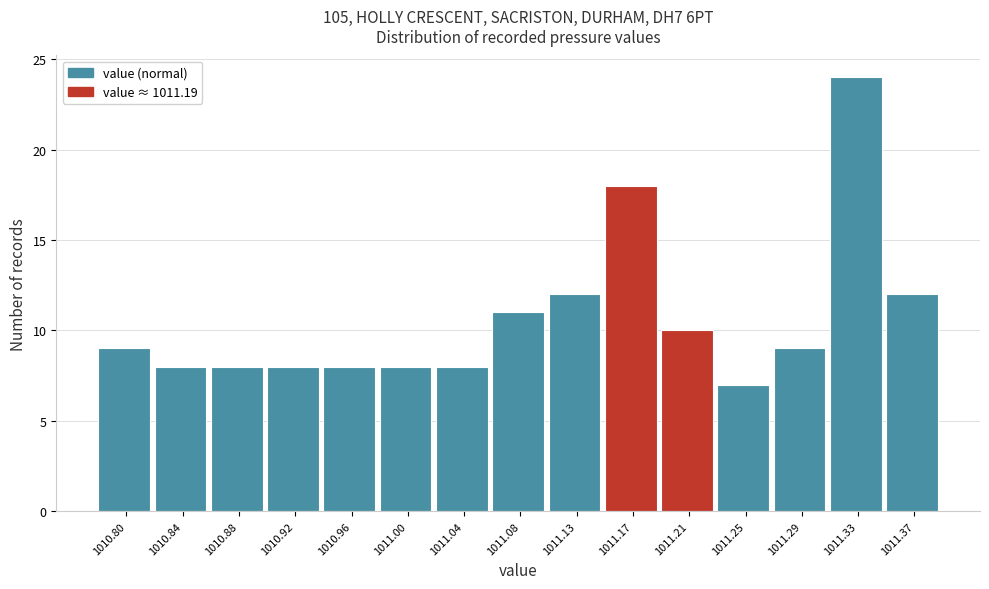

Reading left to right, extract all data points from this chart.

9	8	8	8	8	8	8	11	12	18	10	7	9	24	12